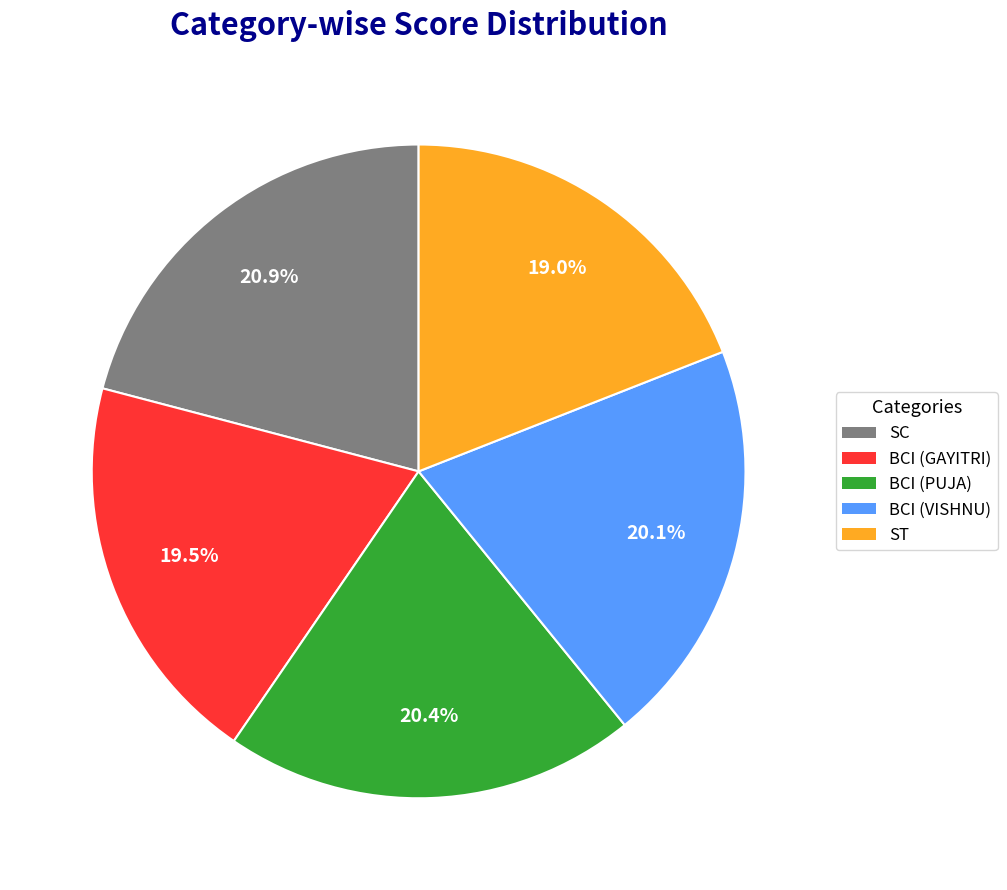

To the nearest percent, what percentage of the pie is ST?

19%